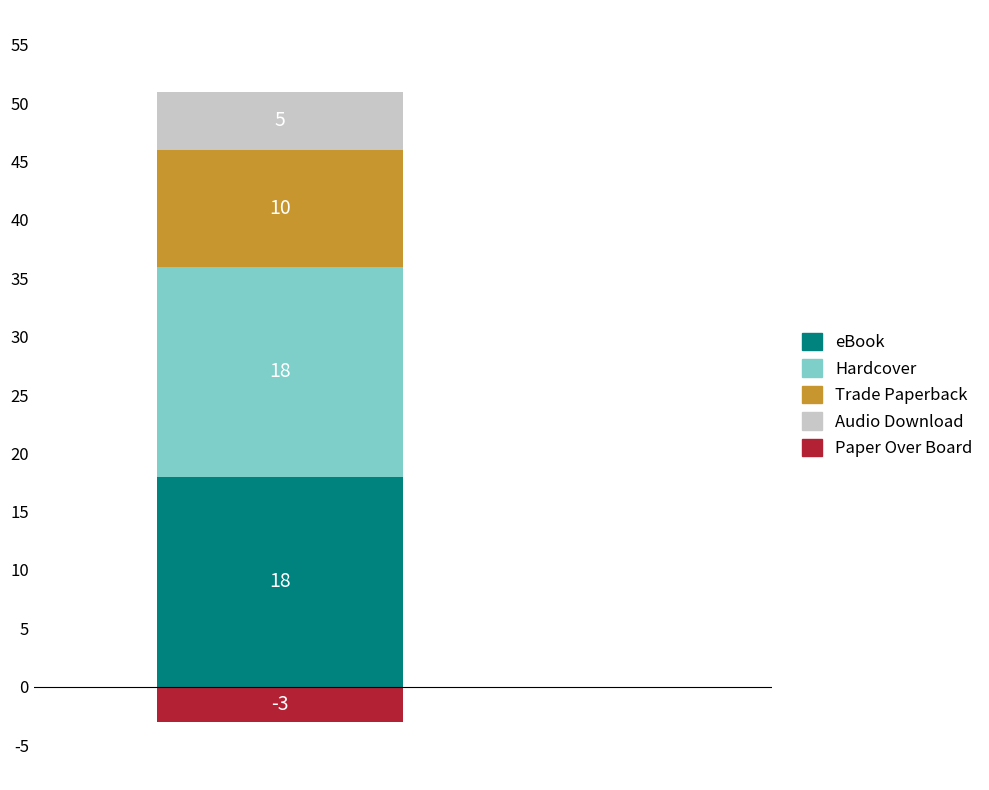

List the labels in order of value, largest first.

eBook, Hardcover, Trade Paperback, Audio Download, Paper Over Board